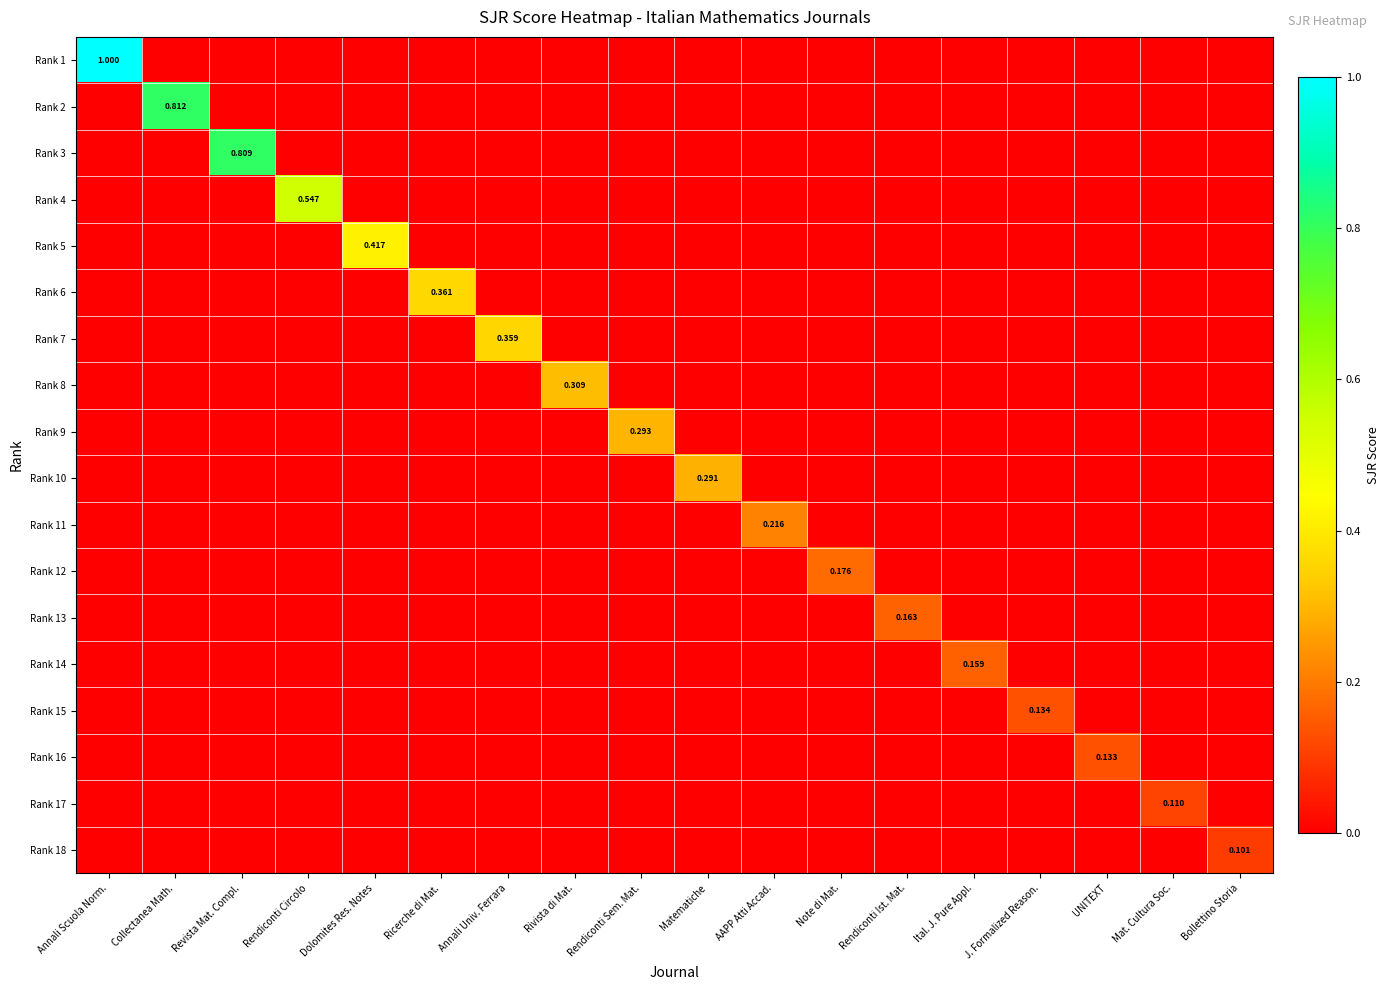

Which series has the widest spread of values?

Rank 2